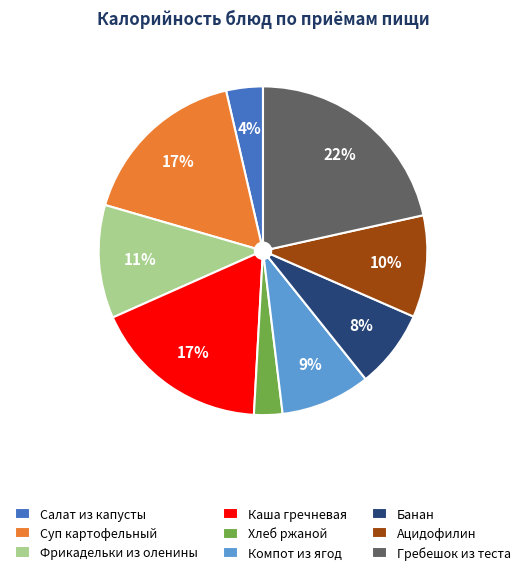

Which has a higher value, Хлеб ржаной or Суп картофельный?

Суп картофельный